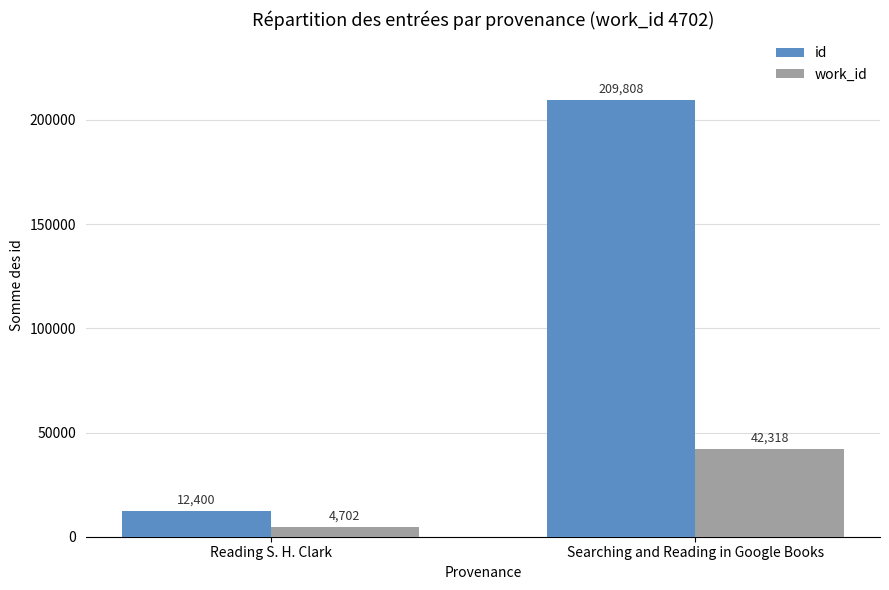

List the series in order of their overall mean, highest first.

id, work_id